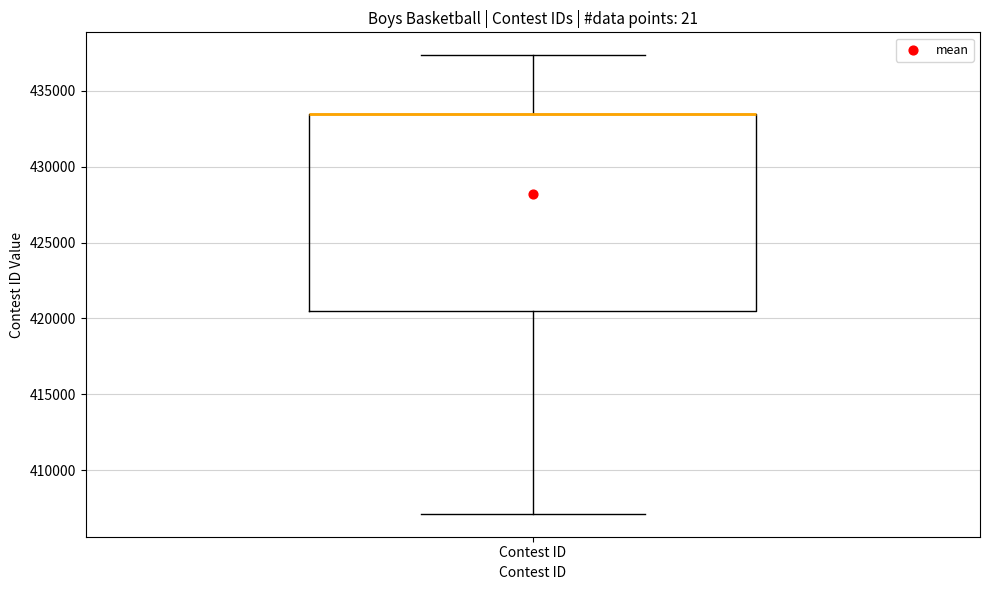

Where does the lower whisker of the box for Contest ID end on the y-axis? The values are not printed on the chart, so give them approximately, as read against the axis.

407000